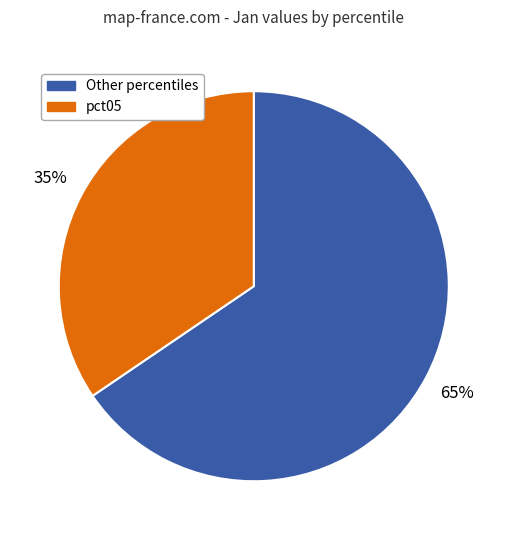

To the nearest percent, what is the average slice percentage?

50%